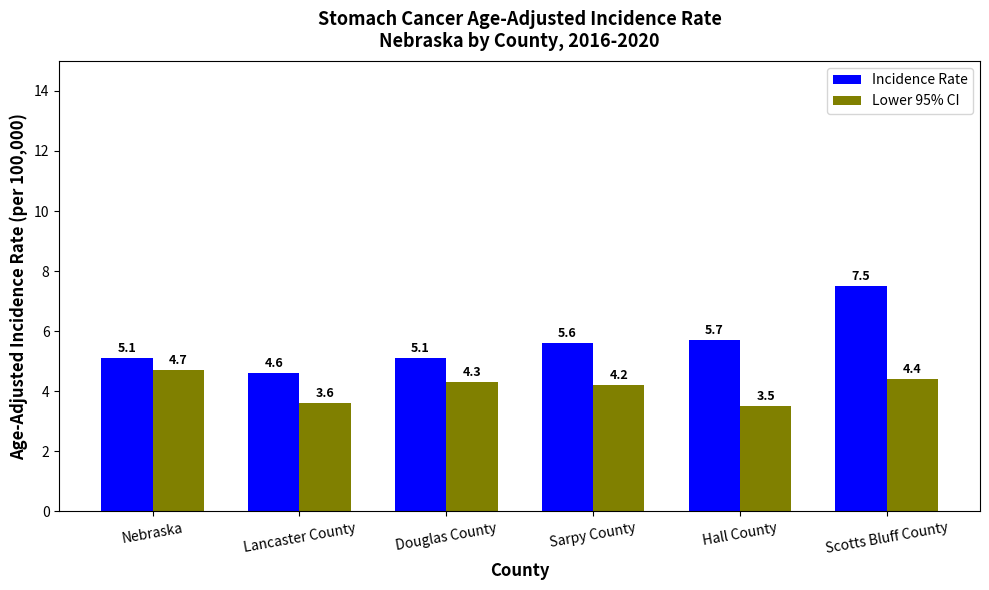

Reading left to right, what are all the values shown in this chart?

Incidence Rate: Nebraska=5.1	Lancaster County=4.6	Douglas County=5.1	Sarpy County=5.6	Hall County=5.7	Scotts Bluff County=7.5
Lower 95% CI: Nebraska=4.7	Lancaster County=3.6	Douglas County=4.3	Sarpy County=4.2	Hall County=3.5	Scotts Bluff County=4.4